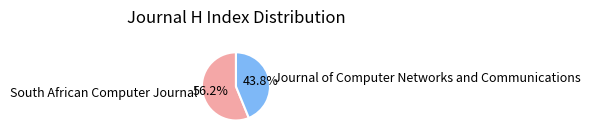

Is there any slice that represents more than half of the pie?

Yes